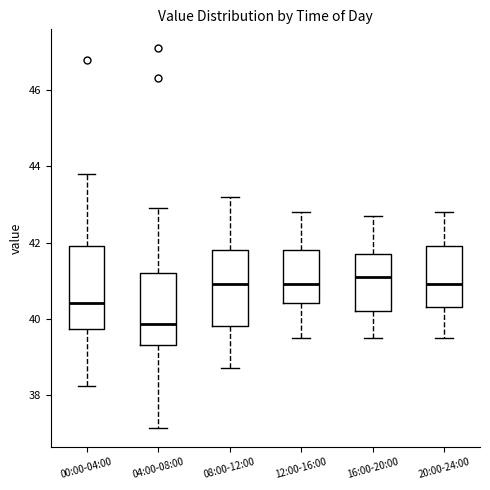

Where is the upper edge of the box for 08:00-12:00 on the y-axis? The values are not printed on the chart, so give them approximately, as read against the axis.

41.8